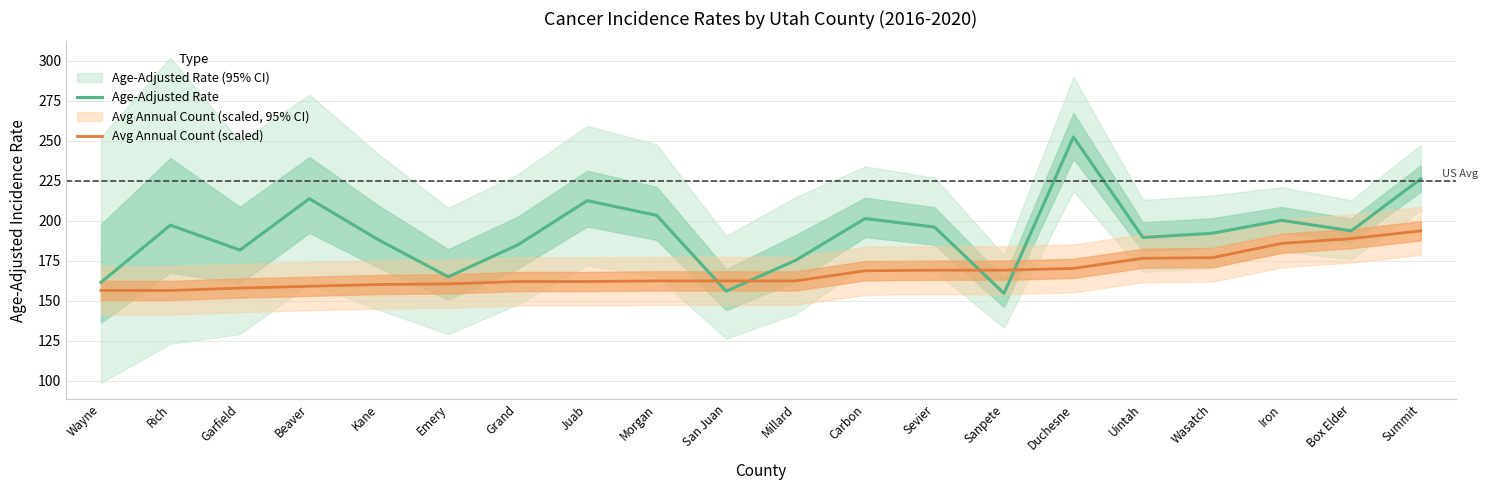

At which label does Age-Adjusted Rate first exceed 193?

Rich